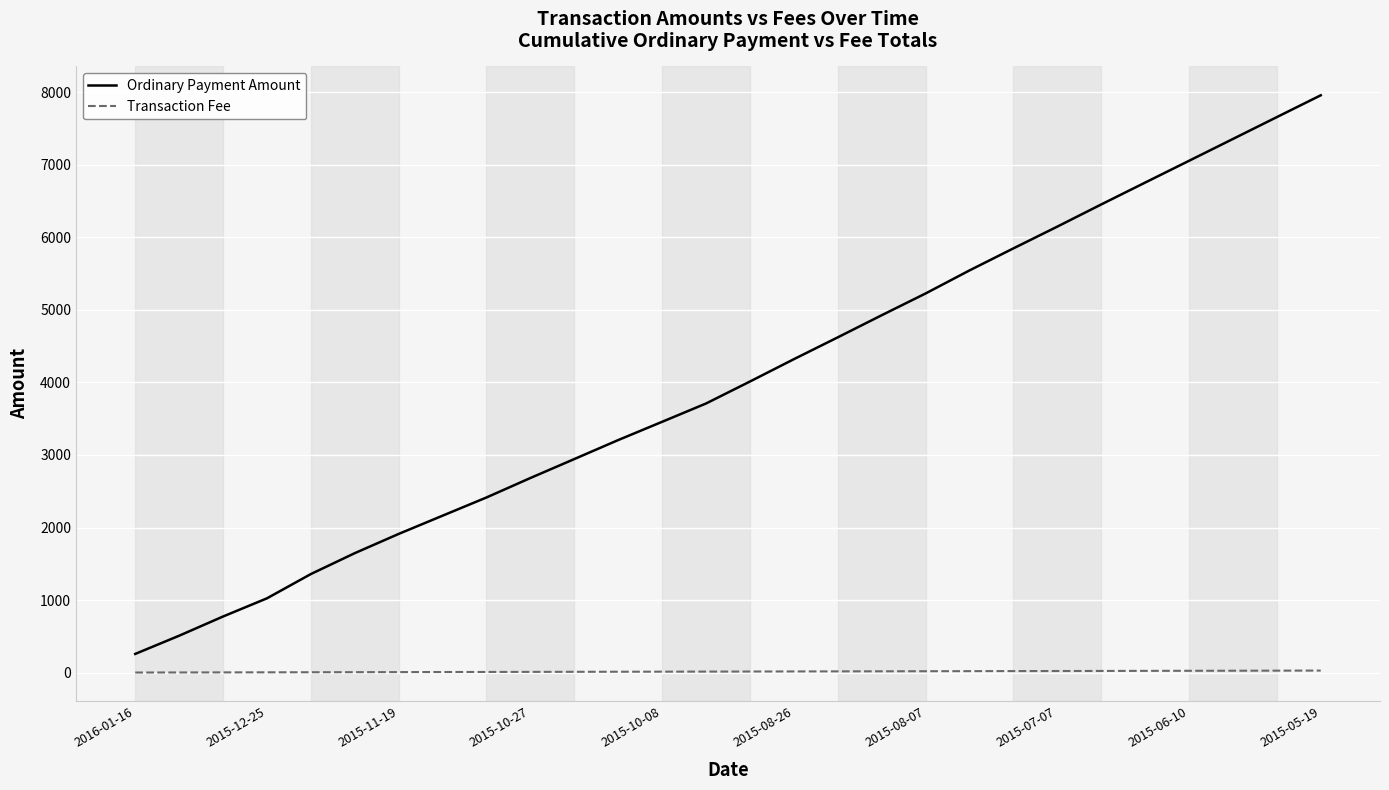

How many values in the Transaction Fee series are below 15?

14